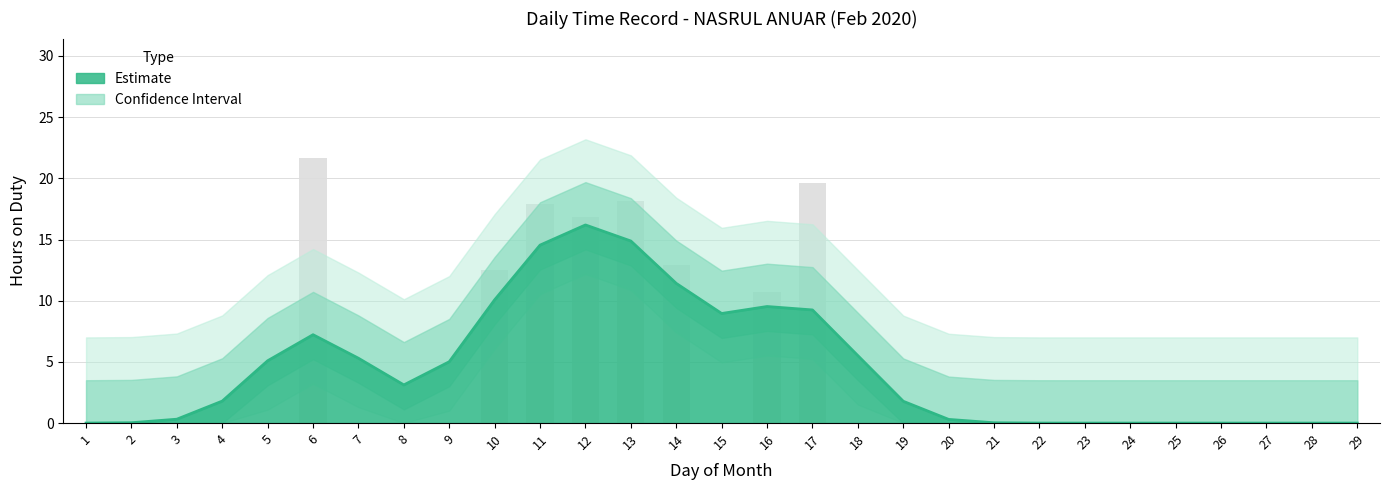

Does the chart contain any negative values?

No